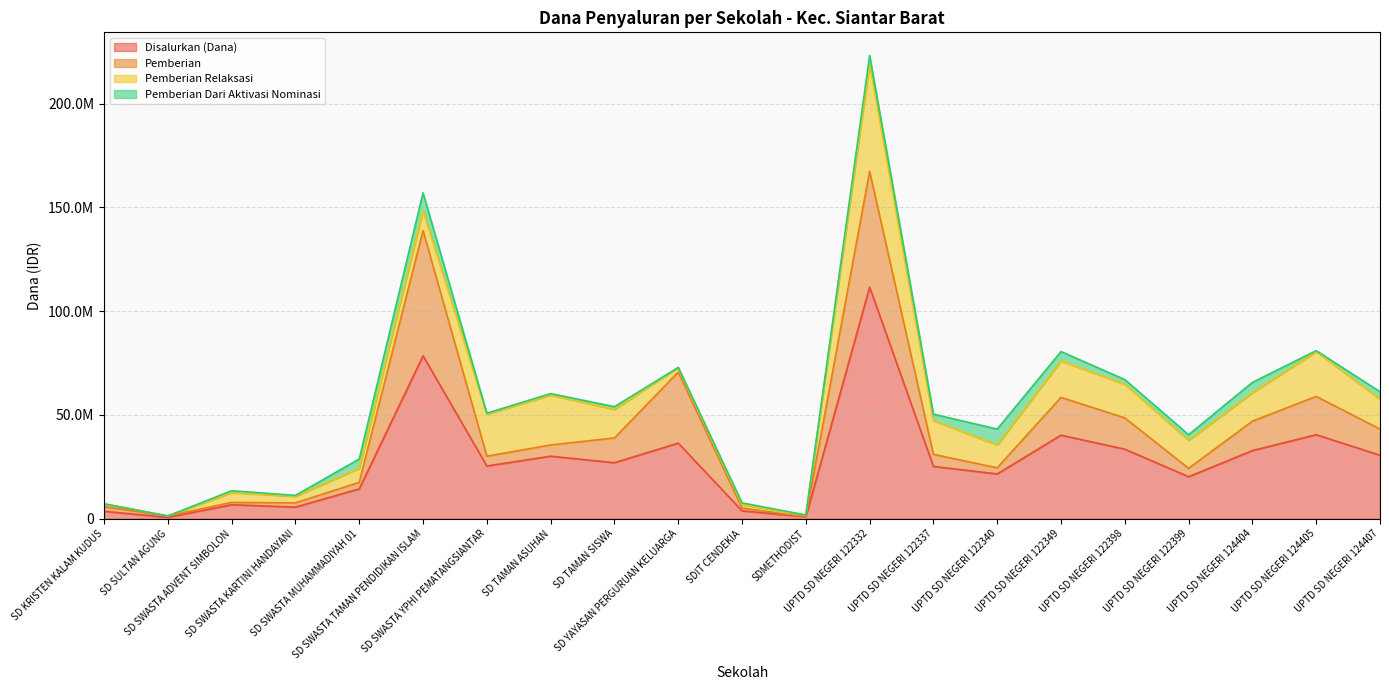

What are all the series names shown in the legend?

Disalurkan (Dana), Pemberian, Pemberian Relaksasi, Pemberian Dari Aktivasi Nominasi